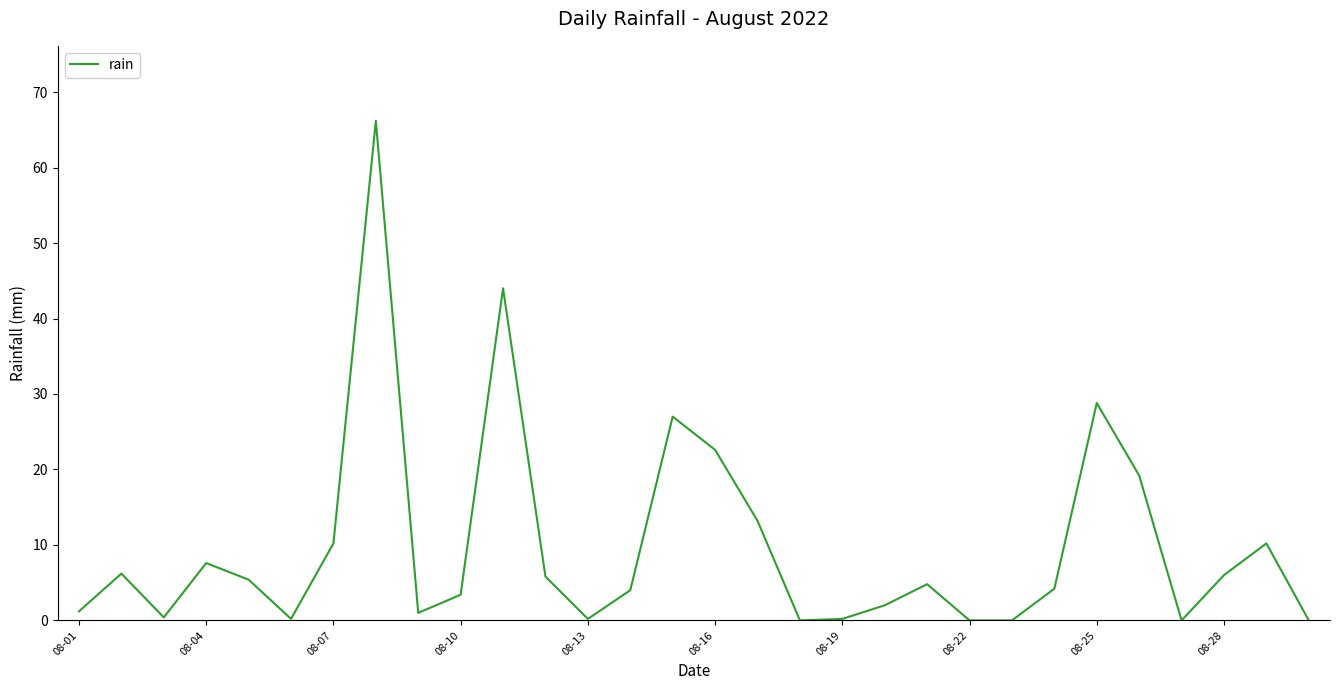

What is the greatest value displayed?

66.2